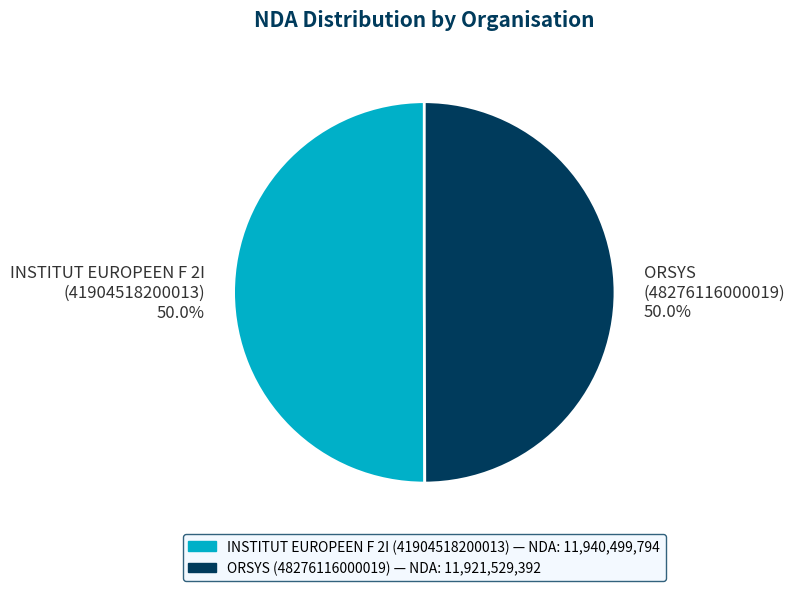

Combined, do ORSYS (48276116000019) and INSTITUT EUROPEEN F 2I (41904518200013) account for over 50%?

Yes